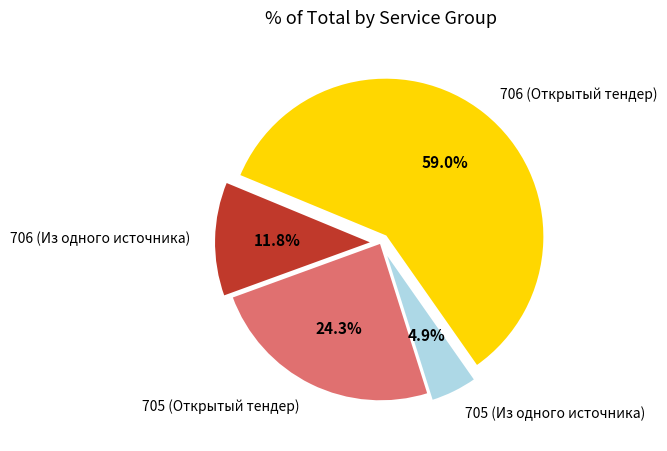

How many slices are in this pie chart?

4